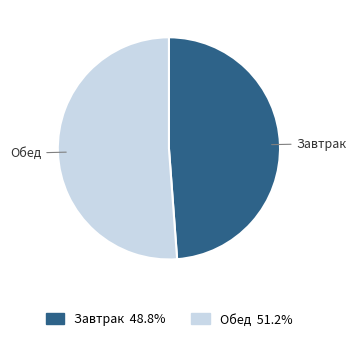

Which category has the biggest portion of the pie?

Обед